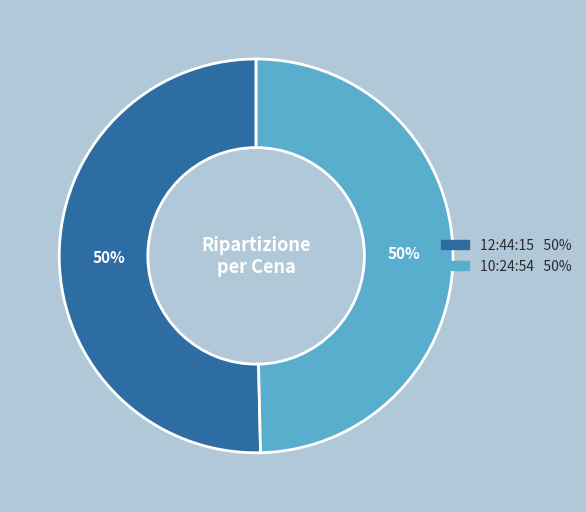

To the nearest percent, what is the combined percentage of 12:44:15 and 10:24:54?

100%